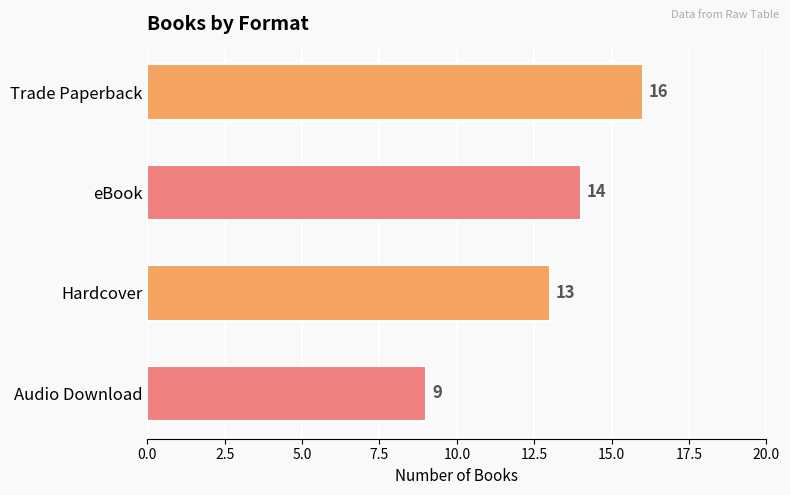

Which label corresponds to the smallest value in the chart?

Audio Download